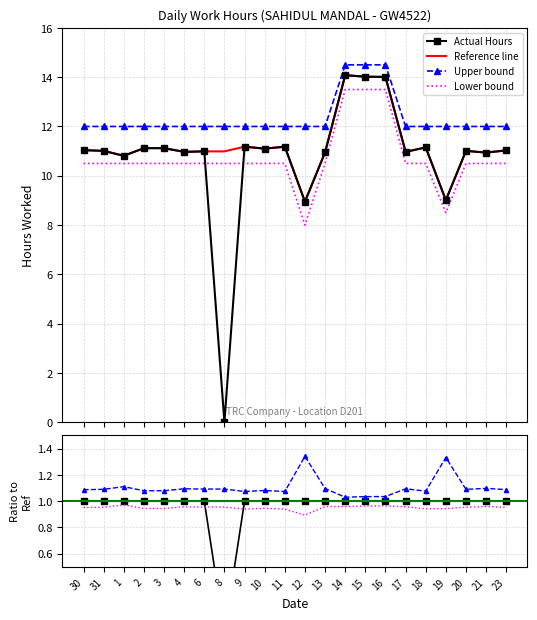

True or false: Lower bound and Upper bound intersect in this chart.

False